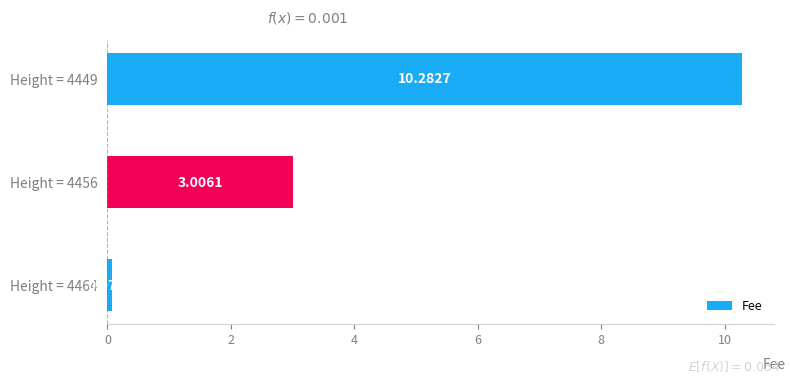

Are the bars horizontal?

Yes